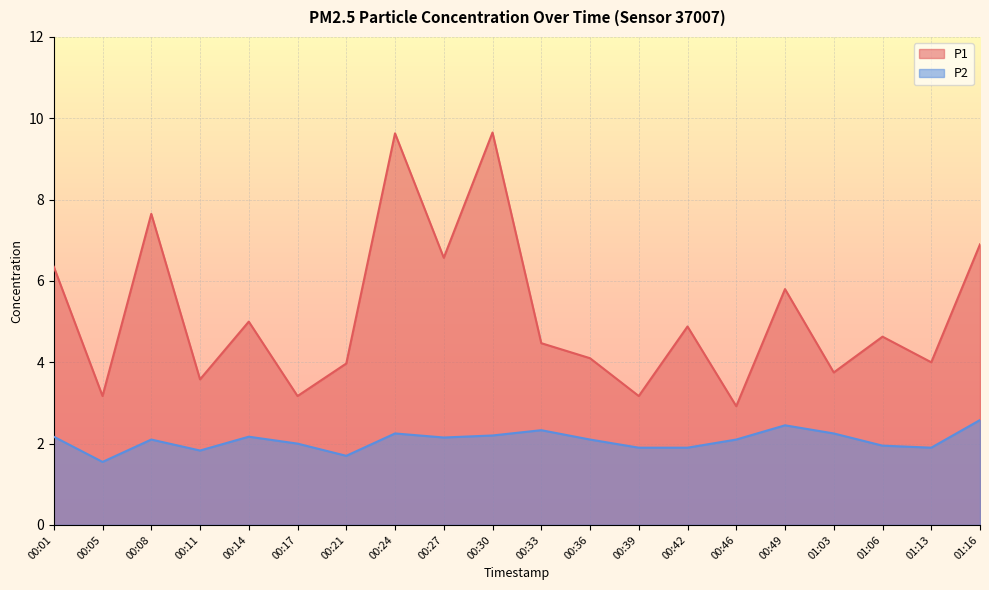

Reading left to right, list all the values displayed in this chart.

P1: 00:01=6.3	00:05=3.2	00:08=7.7	00:11=3.6	00:14=5.0	00:17=3.2	00:21=4.0	00:24=9.6	00:27=6.6	00:30=9.7	00:33=4.5	00:36=4.1	00:39=3.2	00:42=4.9	00:46=2.9	00:49=5.8	01:03=3.8	01:06=4.6	01:13=4.0	01:16=6.9
P2: 00:01=2.2	00:05=1.6	00:08=2.1	00:11=1.8	00:14=2.2	00:17=2.0	00:21=1.7	00:24=2.2	00:27=2.1	00:30=2.2	00:33=2.3	00:36=2.1	00:39=1.9	00:42=1.9	00:46=2.1	00:49=2.5	01:03=2.2	01:06=1.9	01:13=1.9	01:16=2.6